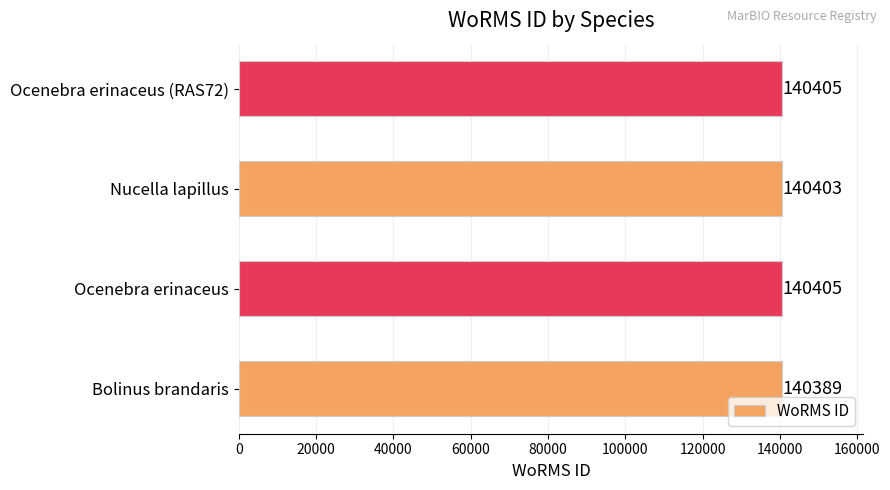

What is the difference between the second highest and second lowest values?

2